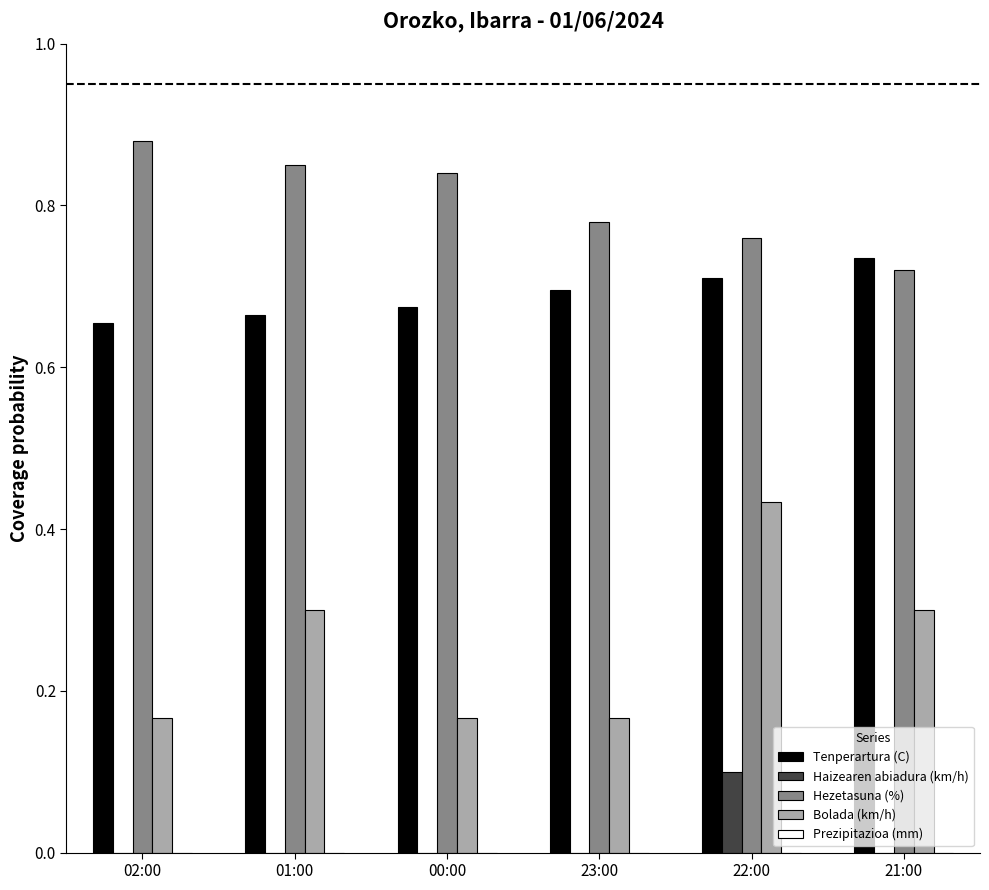

Count the number of data series in this chart.

4